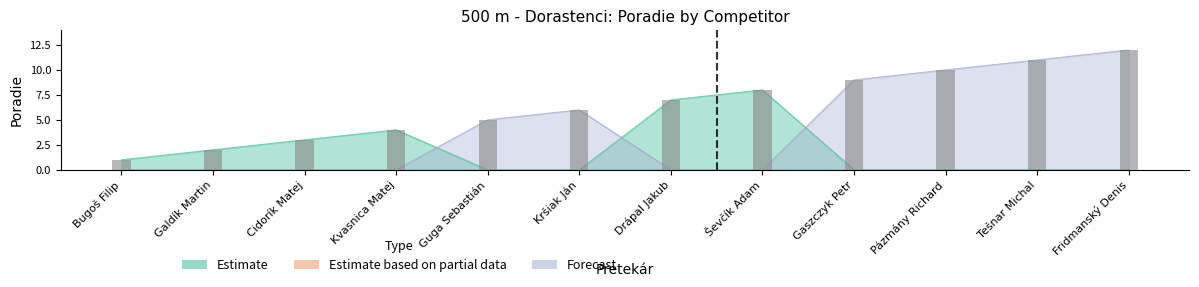

List the labels in order of Estimate value, largest first.

Fridmanský Denis, Tešnar Michal, Pázmány Richard, Gaszczyk Petr, Ševčík Adam, Drápal Jakub, Kršiak Ján, Guga Sebastián, Kvasnica Matej, Cidorík Matej, Galdík Martin, Bugoš Filip